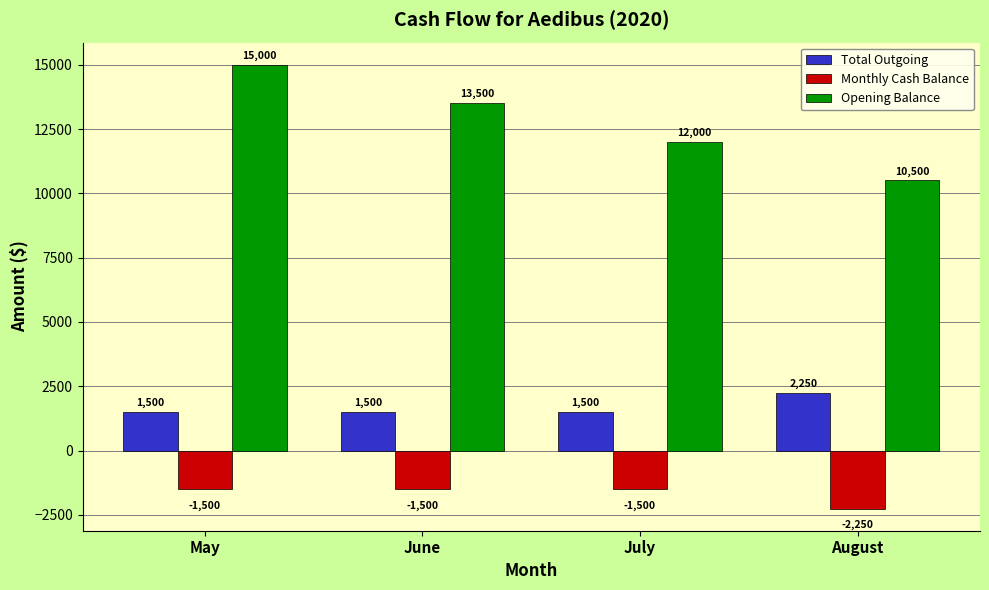

The Monthly Cash Balance series shows -1500 at June. True or false?

True